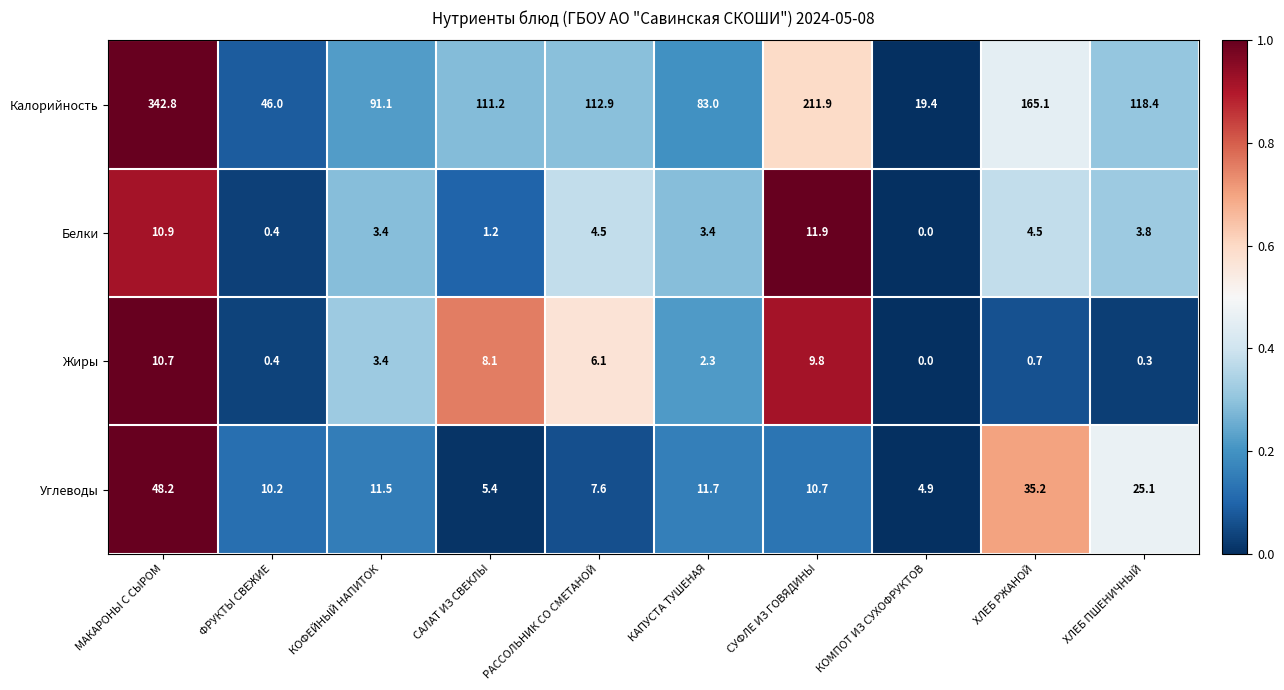

Rank the categories by Калорийность value from lowest to highest.

КОМПОТ ИЗ СУХОФРУКТОВ, ФРУКТЫ СВЕЖИЕ, КАПУСТА ТУШЕНАЯ, КОФЕЙНЫЙ НАПИТОК, САЛАТ ИЗ СВЕКЛЫ, РАССОЛЬНИК СО СМЕТАНОЙ, ХЛЕБ ПШЕНИЧНЫЙ, ХЛЕБ РЖАНОЙ, СУФЛЕ ИЗ ГОВЯДИНЫ, МАКАРОНЫ С СЫРОМ